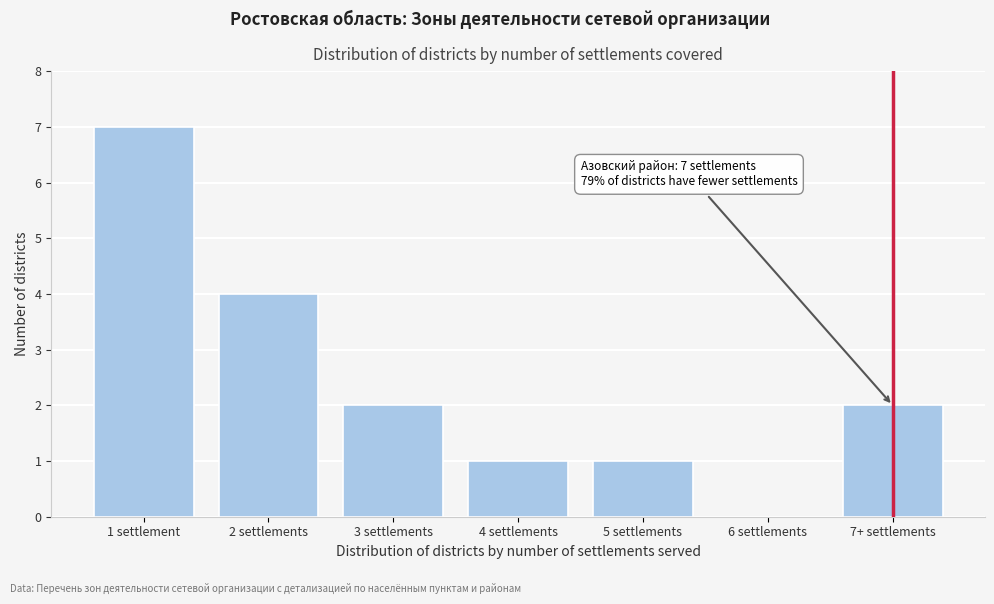

Reading left to right, list all the values displayed in this chart.

1 settlement=7	2 settlements=4	3 settlements=2	4 settlements=1	5 settlements=1	6 settlements=0	7+ settlements=2